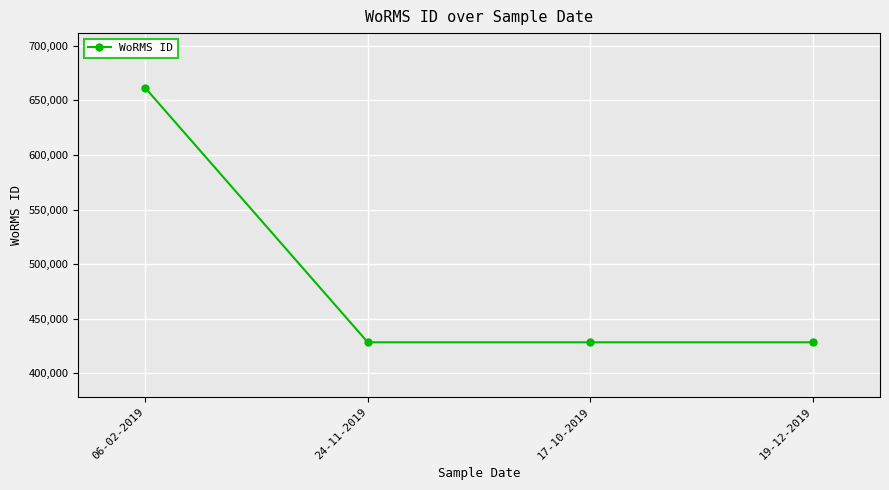

At which category does the chart reach its peak across all series?

06-02-2019